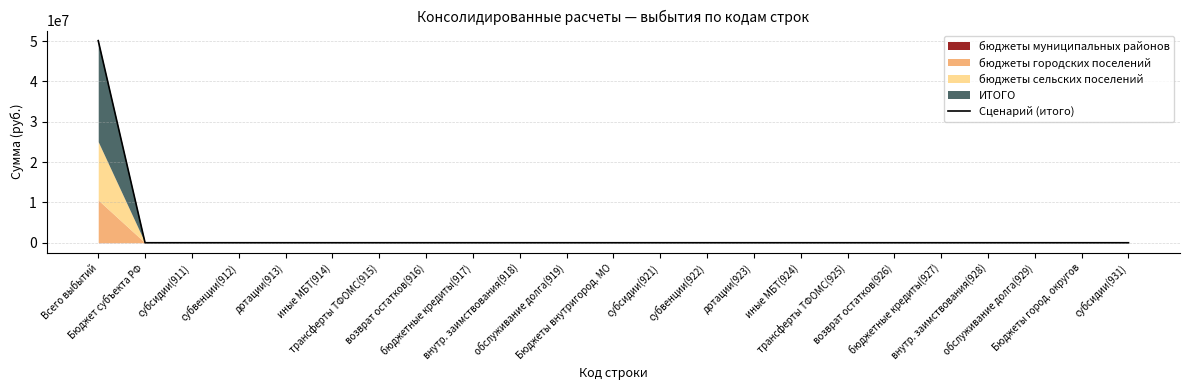

Reading left to right, what are all the values shown in this chart?

50130014.1	0.0	0.0	0.0	0.0	0.0	0.0	0.0	0.0	0.0	0.0	0.0	0.0	0.0	0.0	0.0	0.0	0.0	0.0	0.0	0.0	0.0	0.0